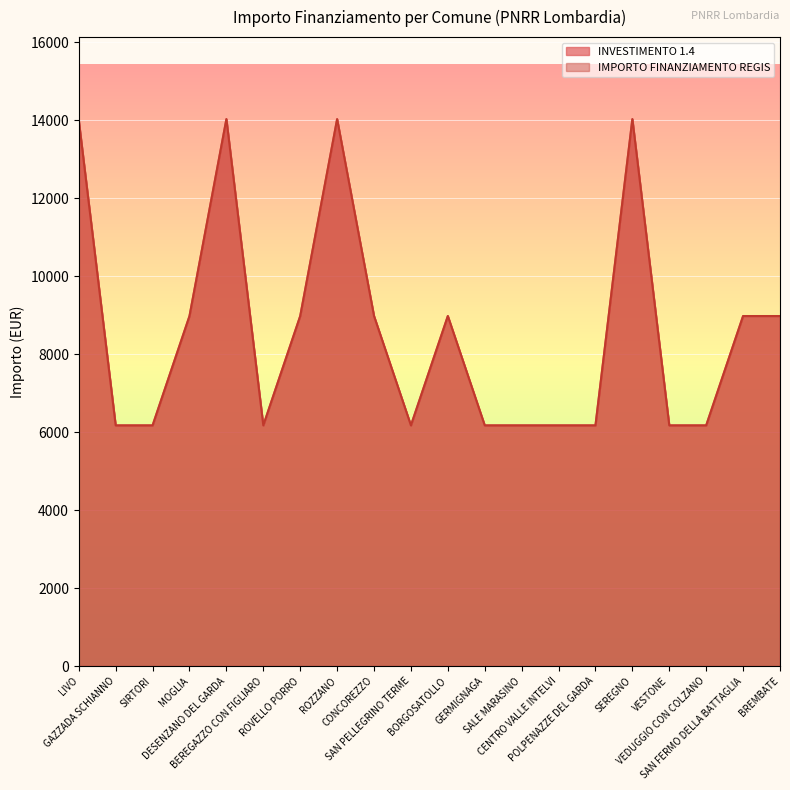

The IMPORTO FINANZIAMENTO REGIS series shows 20000.0 at DESENZANO DEL GARDA. True or false?

False